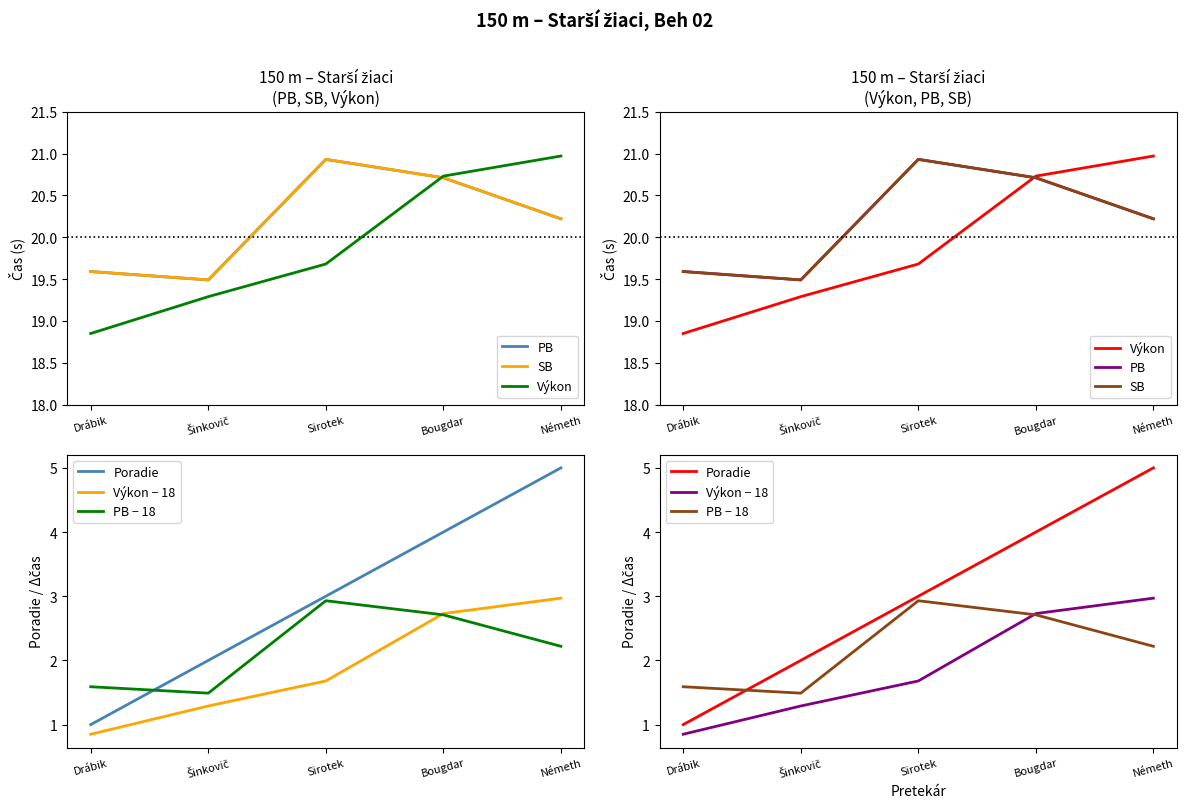

What value does the PB − 18 series have at Bougdar?

2.7